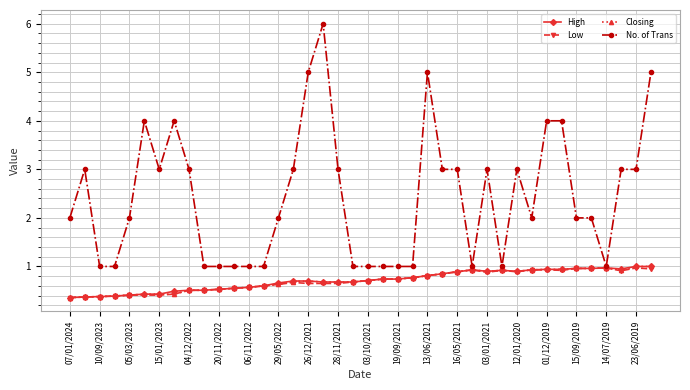

At how many categories does at least one series exceed 0?

40